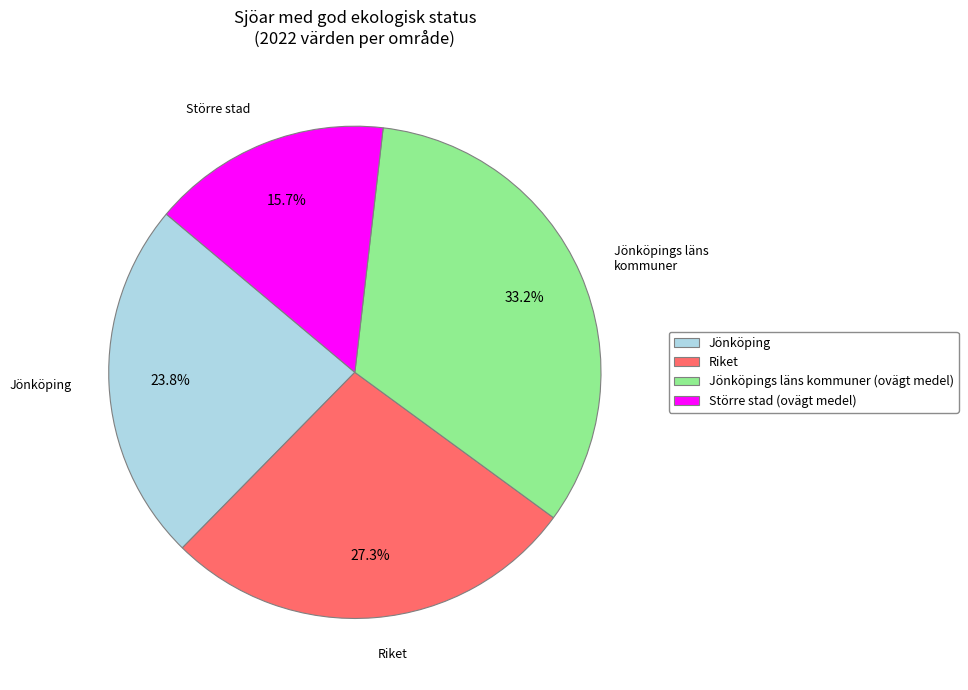

What is the largest slice in the pie chart?

Jönköpings läns kommuner (ovägt medel)